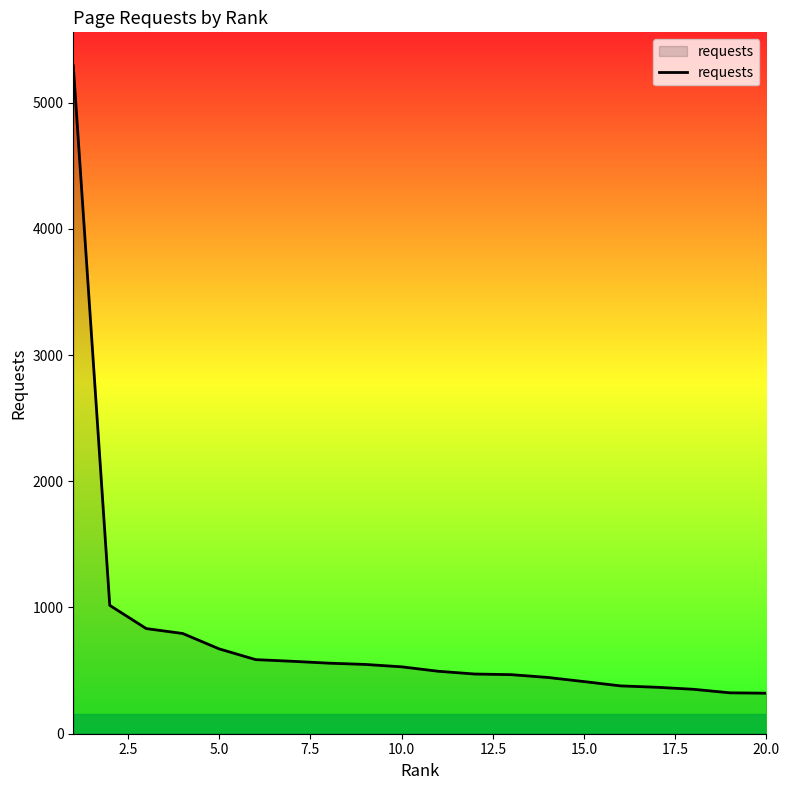

What is the greatest value displayed?

5292